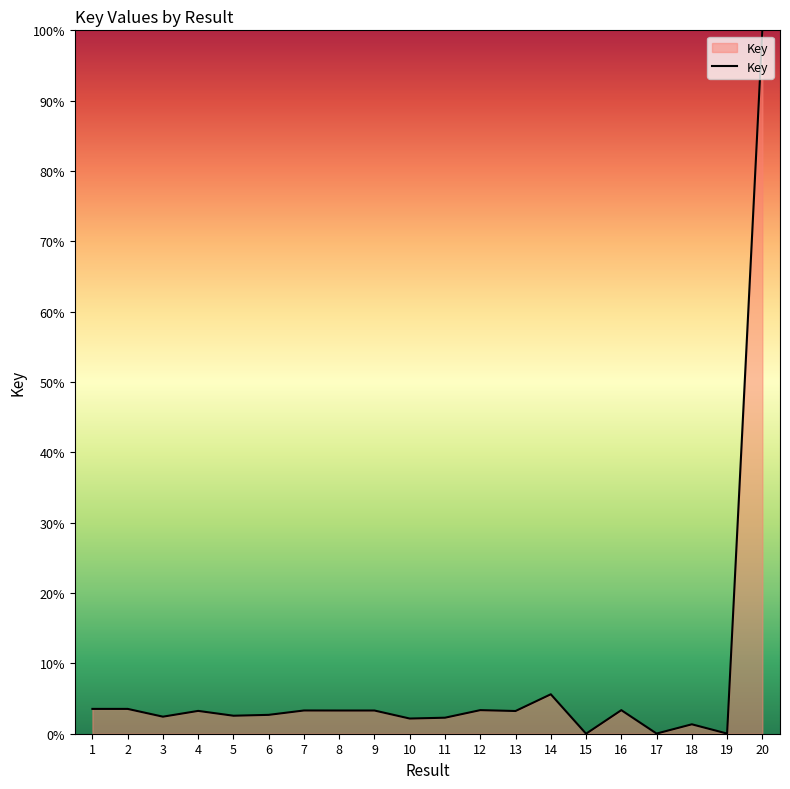

The chart shows a value of 3.3 at 7. True or false?

True